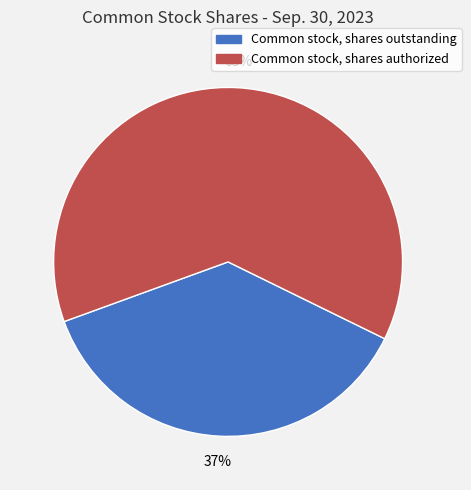

Is Common stock, shares authorized the majority of the pie?

Yes